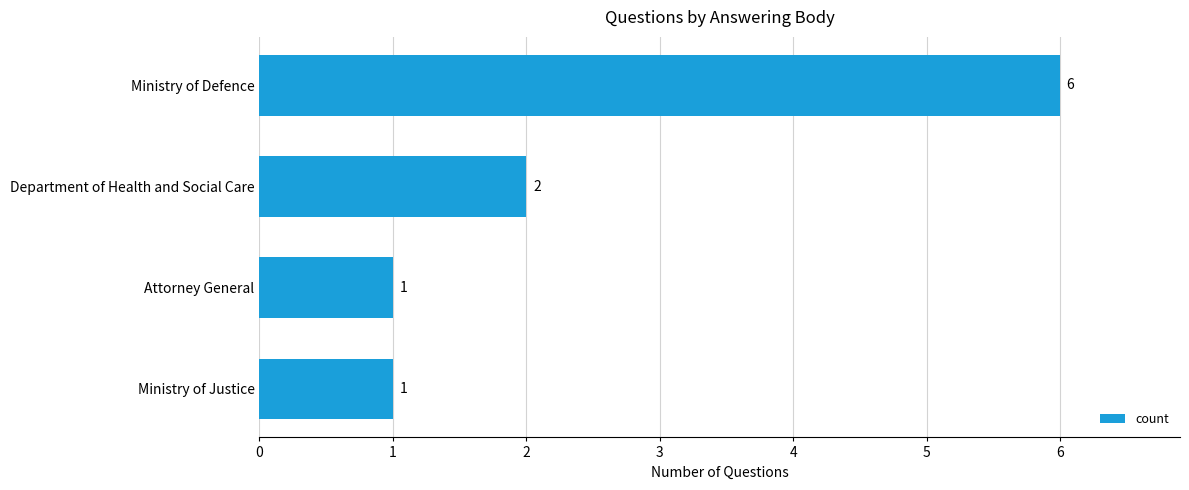

Reading bottom to top, list all the values displayed in this chart.

Ministry of Justice=1	Attorney General=1	Department of Health and Social Care=2	Ministry of Defence=6